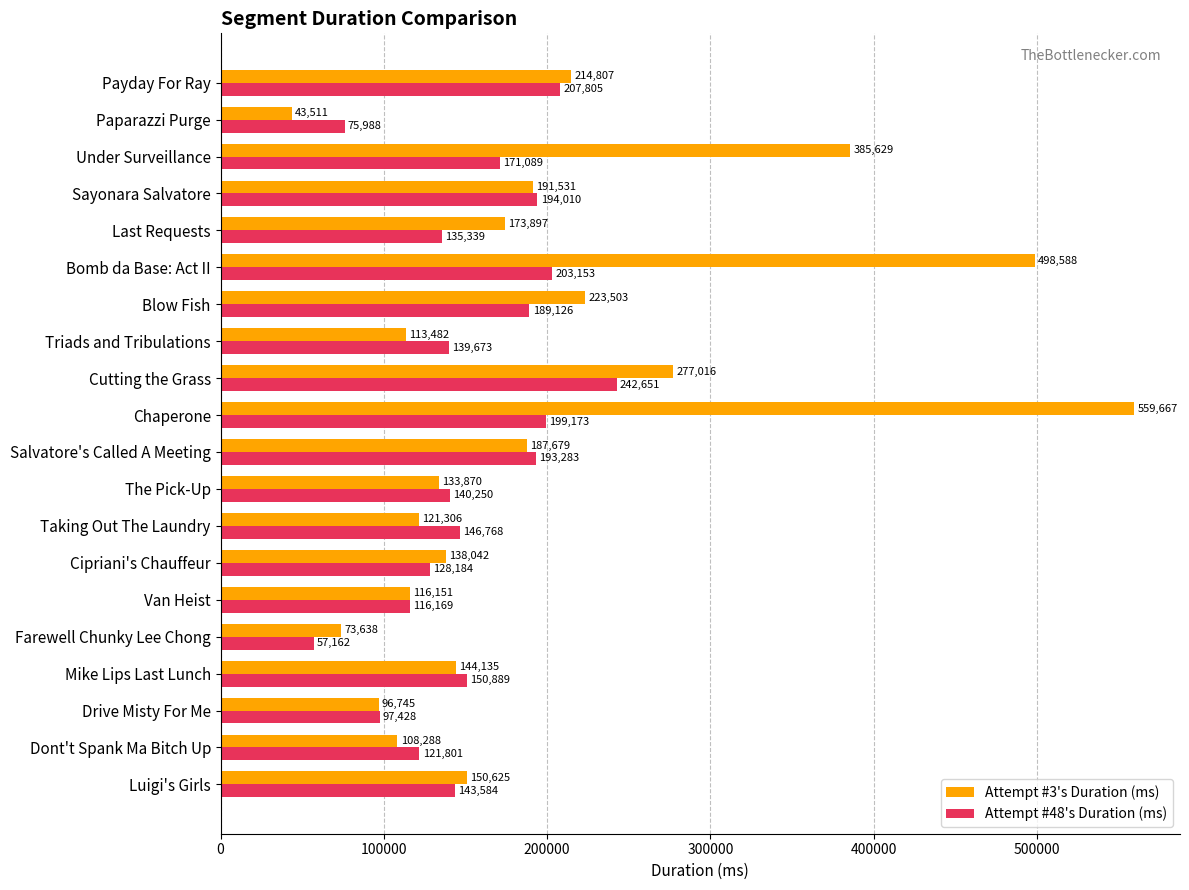

Which series has the largest total across all categories?

Attempt #3's Duration (ms)